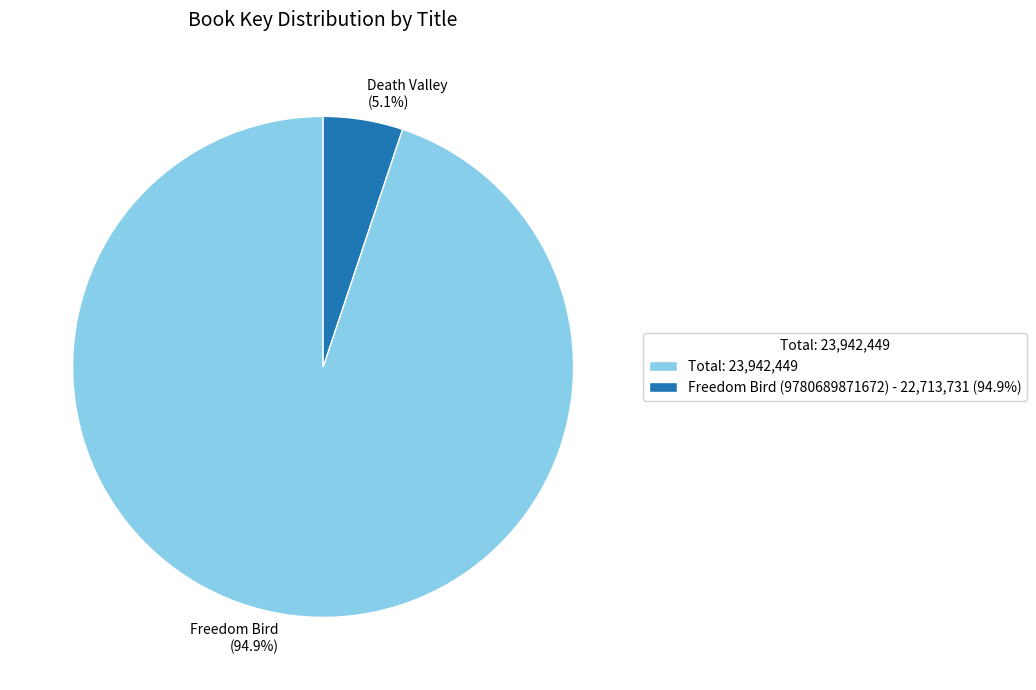

Does any single category account for the majority?

Yes